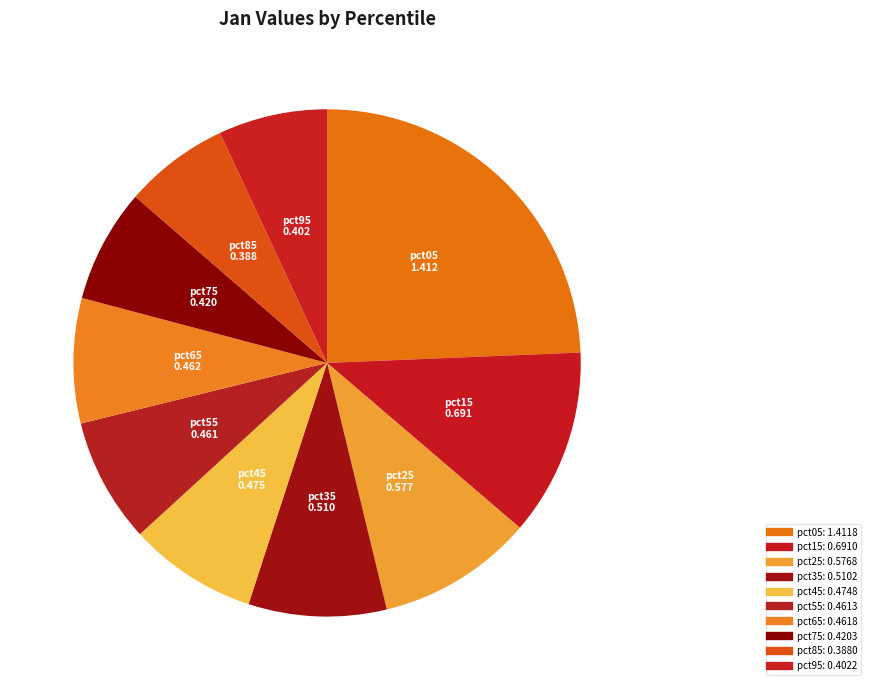

Does any single category account for the majority?

No